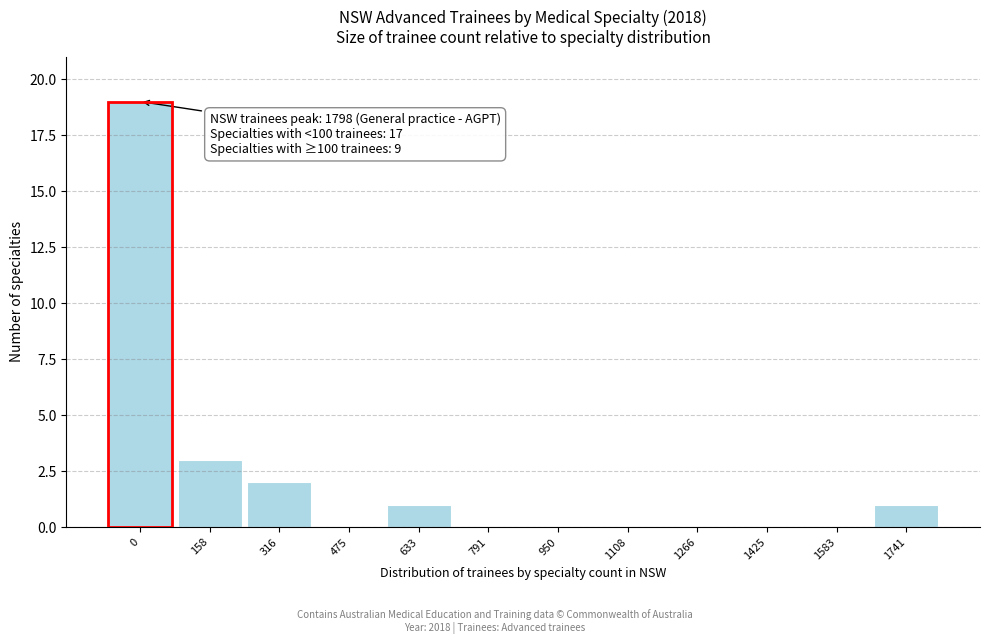

Reading left to right, extract all data points from this chart.

0=19	158=3	316=2	475=0	633=1	791=0	950=0	1108=0	1266=0	1425=0	1583=0	1741=1